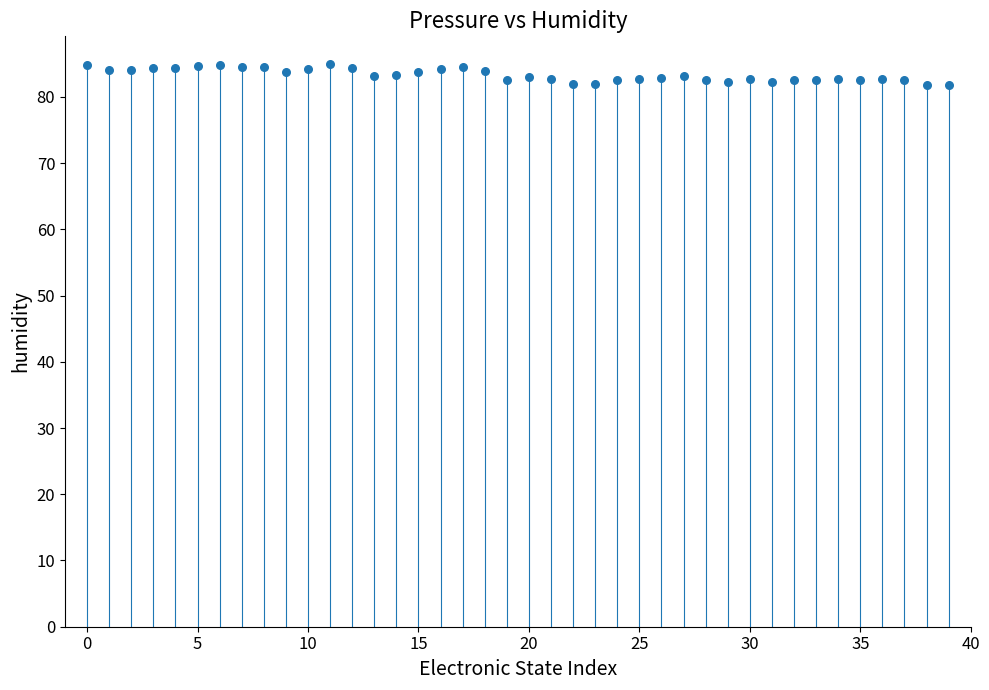

What is the range of Y values (max minus min)?

3.1